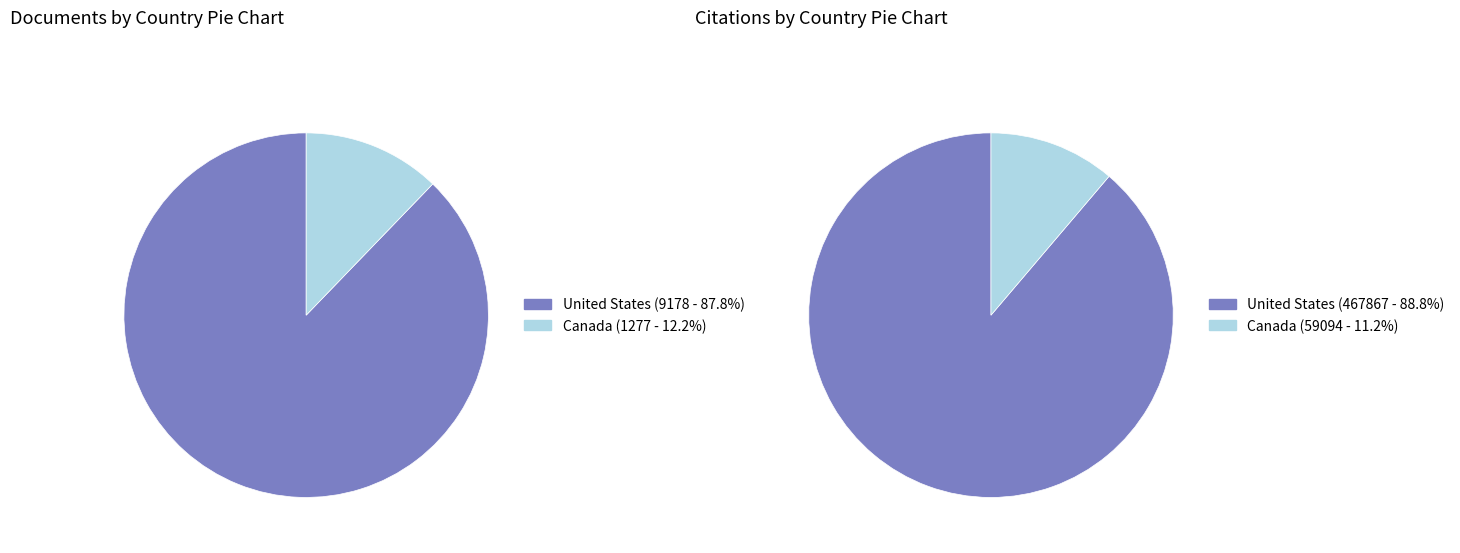

Does Canada represent more than half of the total?

No